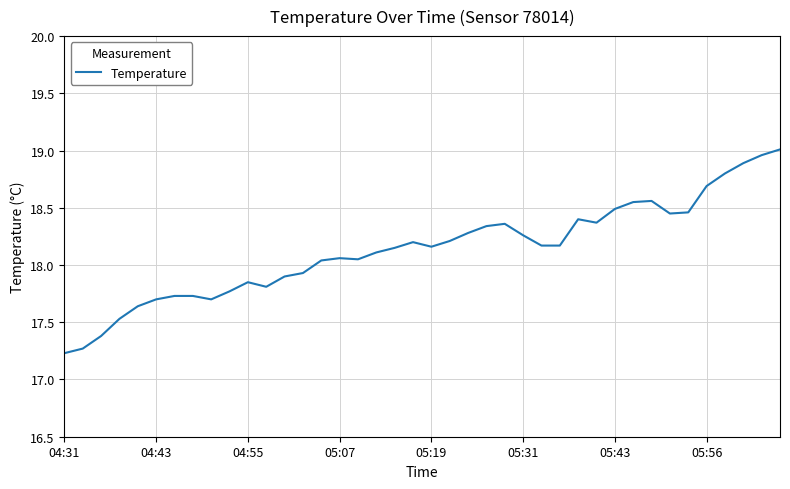

What is the minimum value shown in the chart?

17.2